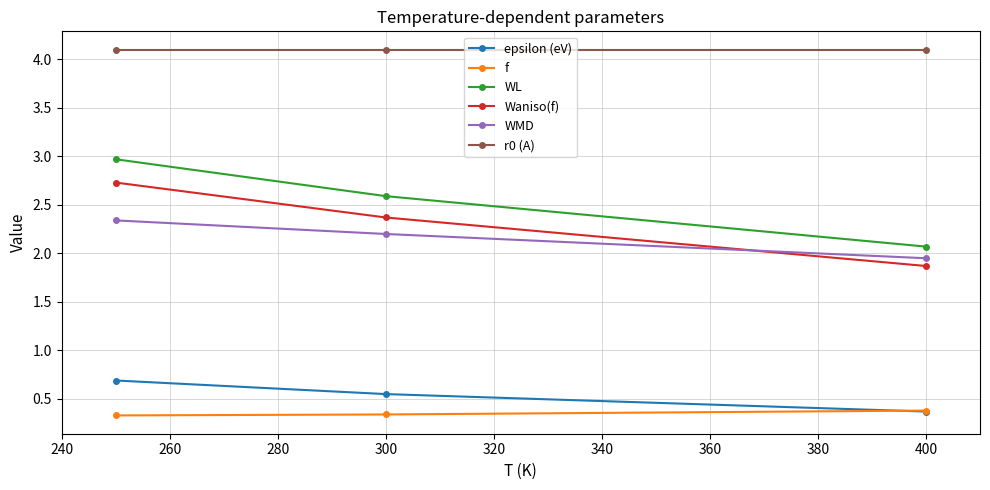

Is this an area chart (filled region under the line)?

No